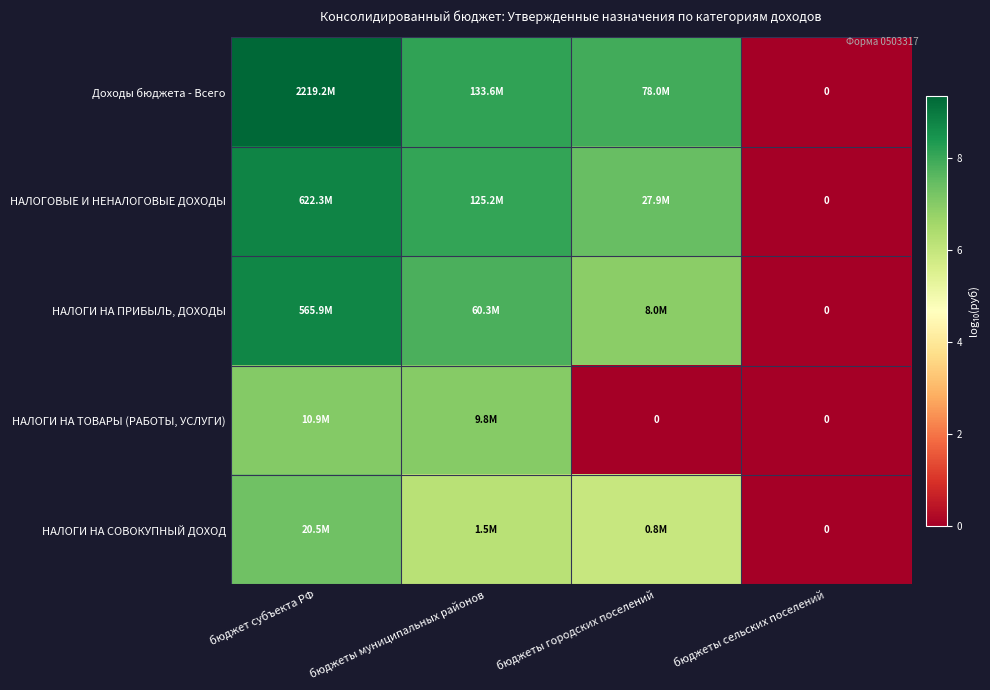

Which series has the largest total across all categories?

Доходы бюджета - Всего